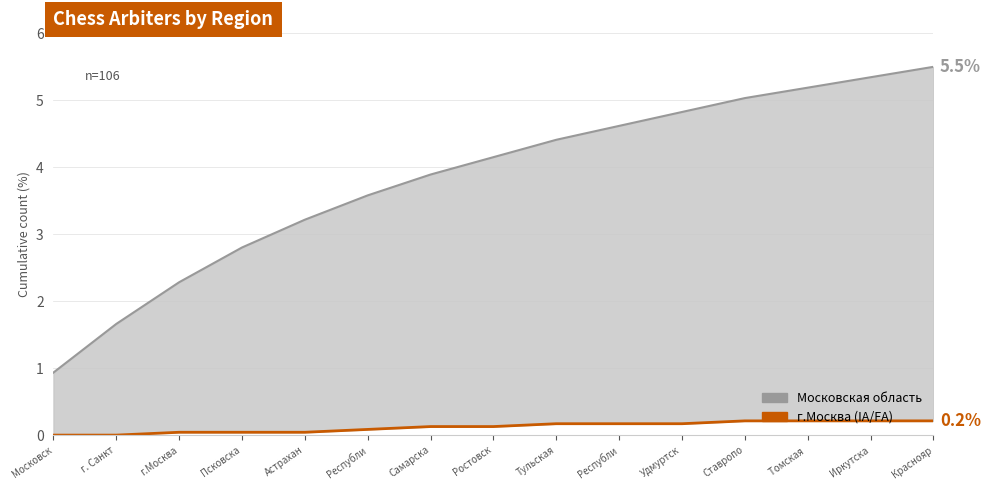

Which series changed the most between Ростовск and Тульская?

Московская область